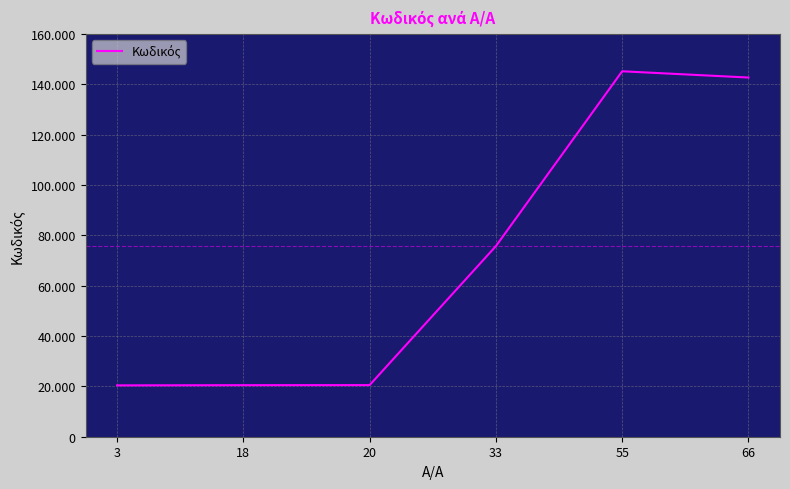

Reading right to left, transcribe all the data shown in this chart.

66=142671	55=145155	33=75703	20=20508	18=20478	3=20400